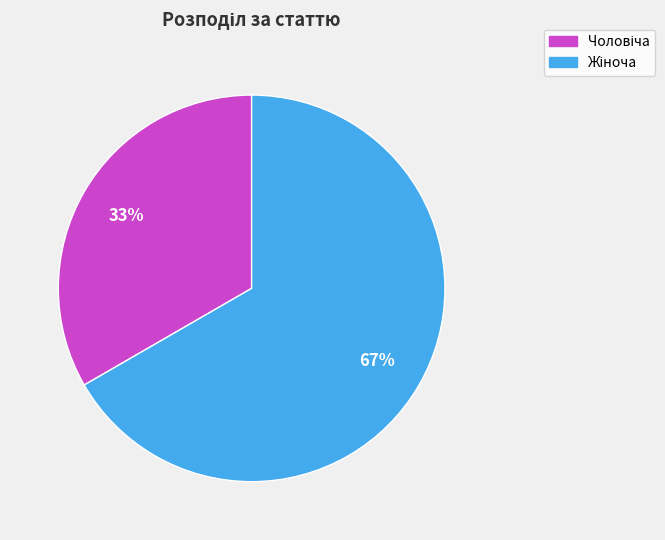

Is there a majority slice in this chart?

Yes